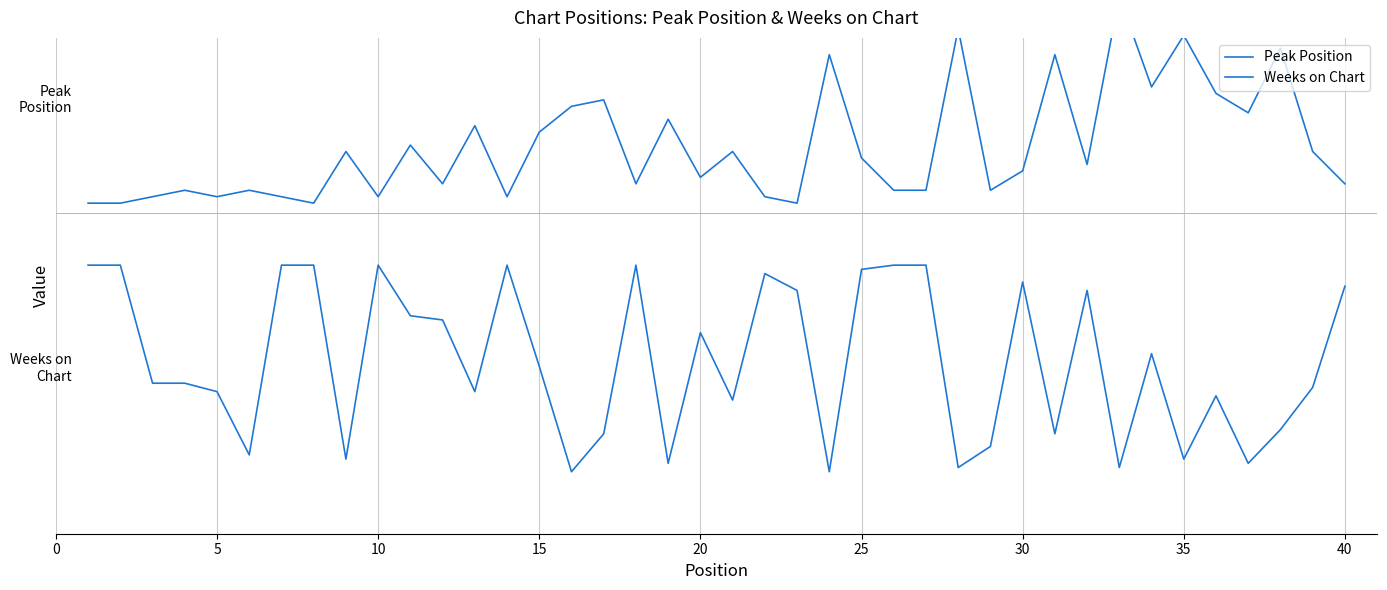

Does the chart have visible grid lines?

No